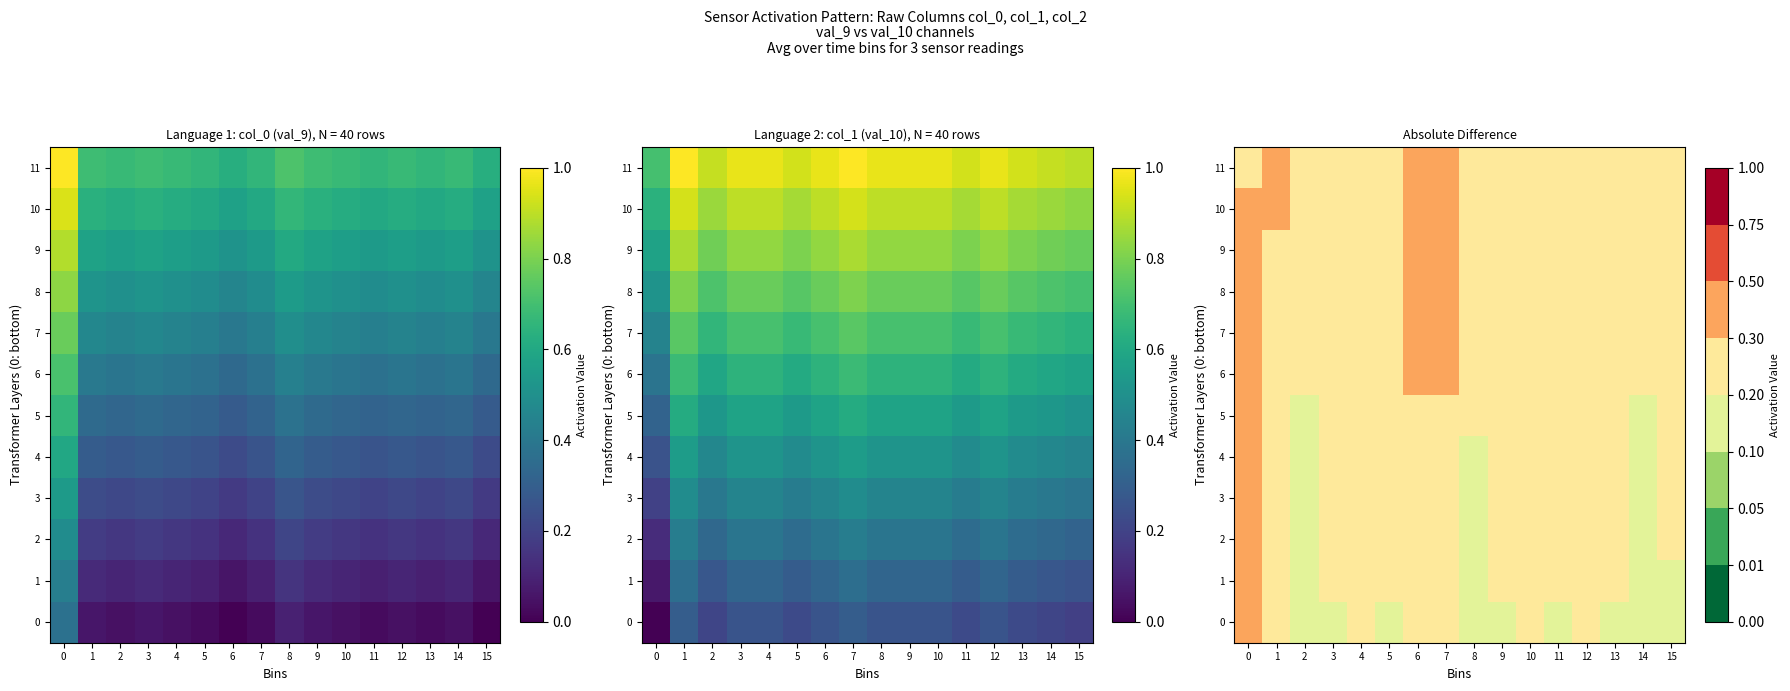

True or false: 10 has a value of 0.2 at 8.

True